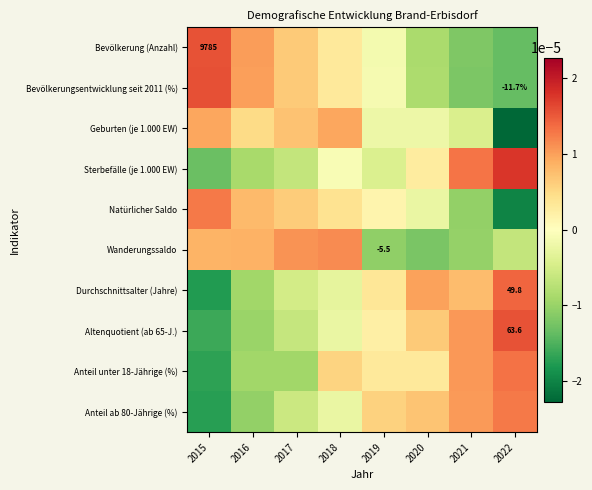

At which category does the chart reach its minimum across all series?

2022